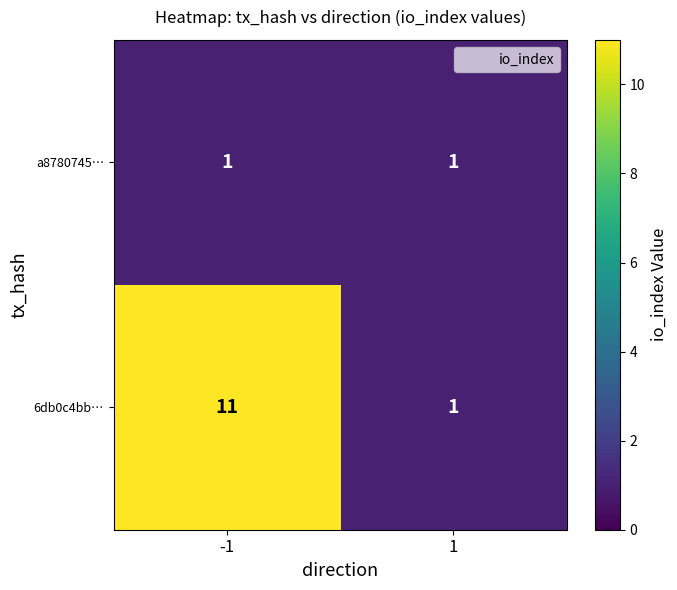

The 6db0c4bb… series shows 18 at -1. True or false?

False